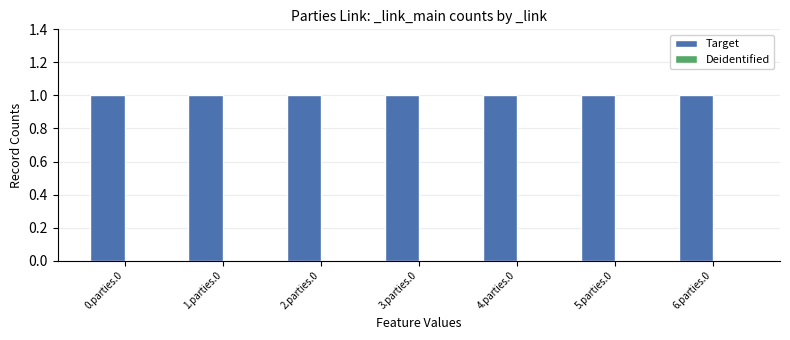

How many data points does each series have?

7